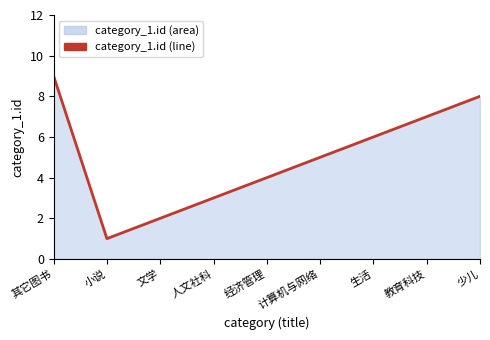

At which category does the chart reach its peak across all series?

其它图书